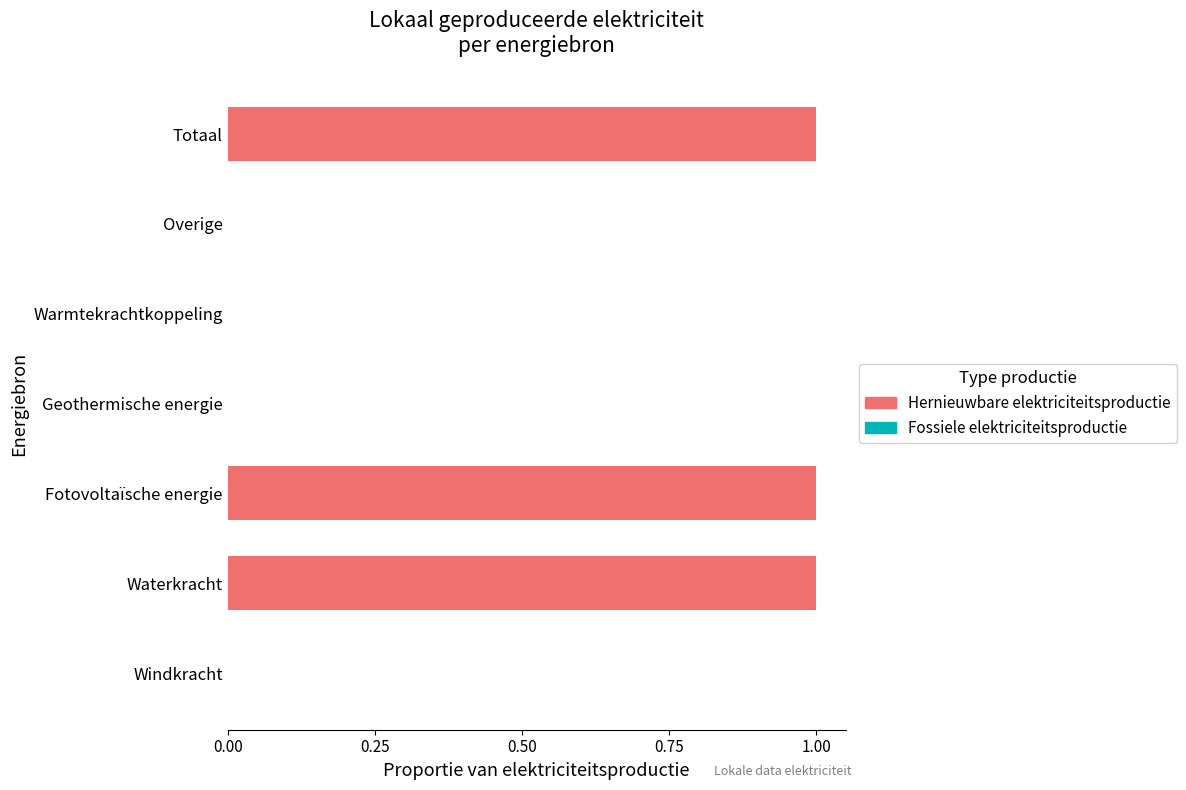

Between Fotovoltaïsche energie and Windkracht, which is larger?

Fotovoltaïsche energie